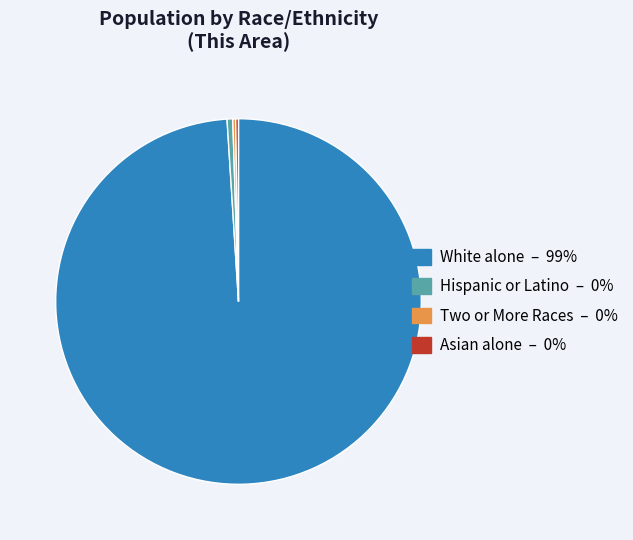

Is there a majority slice in this chart?

Yes